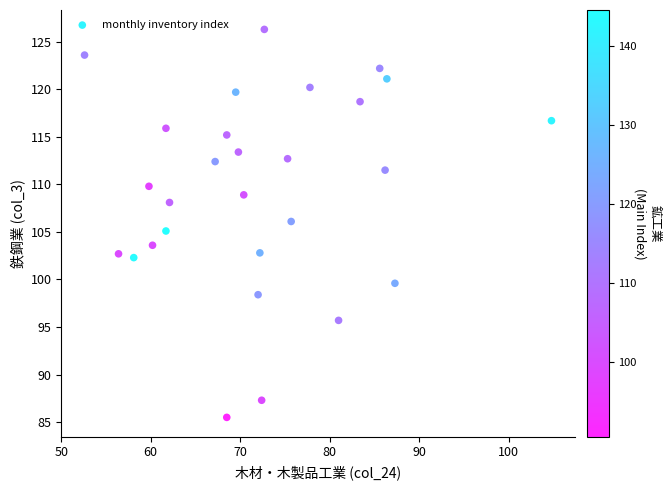

What is the range of Y values (max minus min)?

40.8